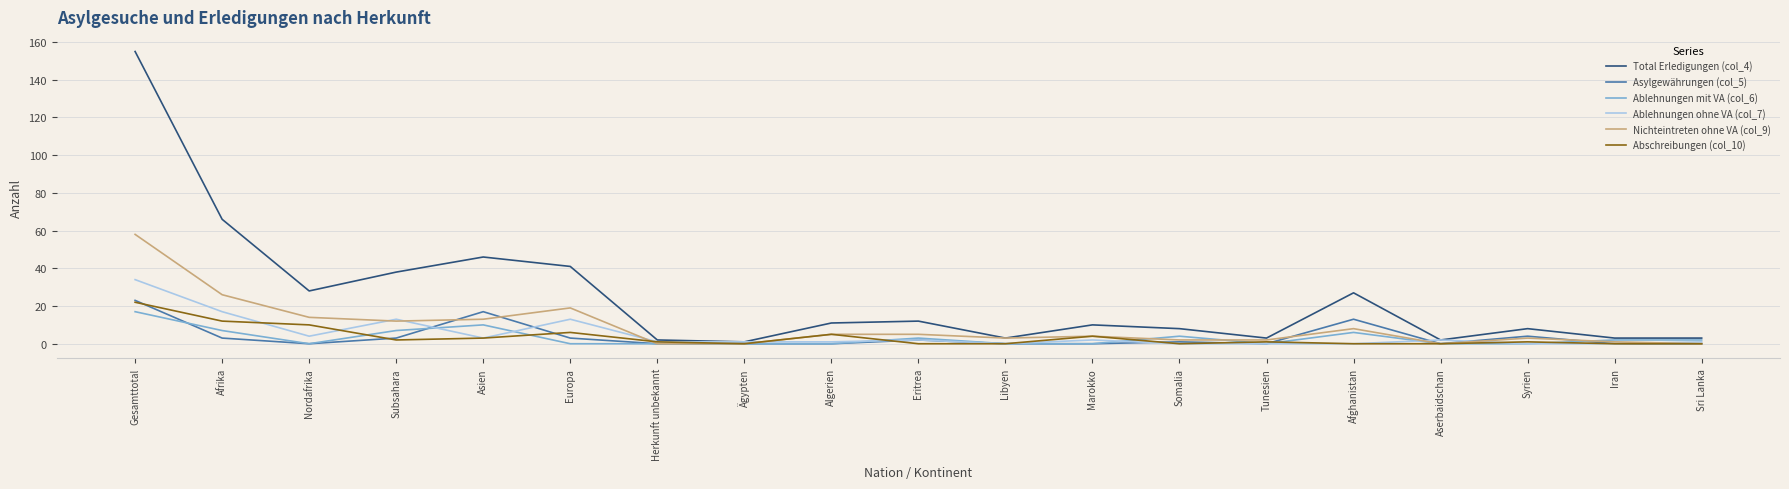

Which category has the highest value in the Nichteintreten ohne VA (col_9) series?

Gesamttotal